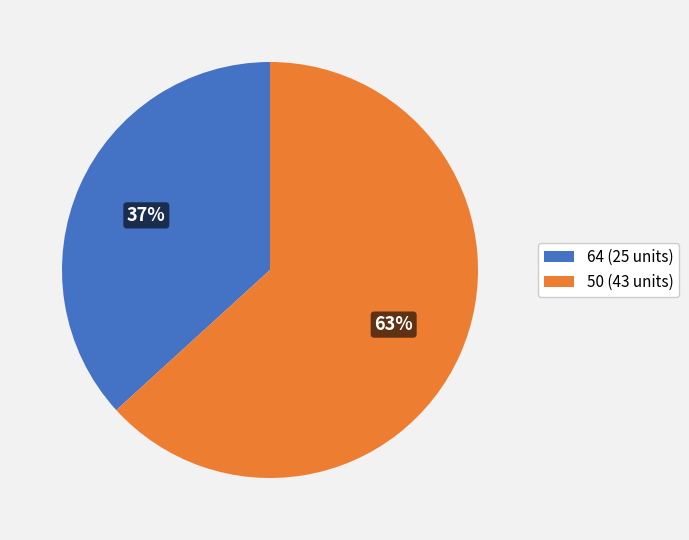

Combined, do 64 (25 units) and 50 (43 units) account for over 50%?

Yes